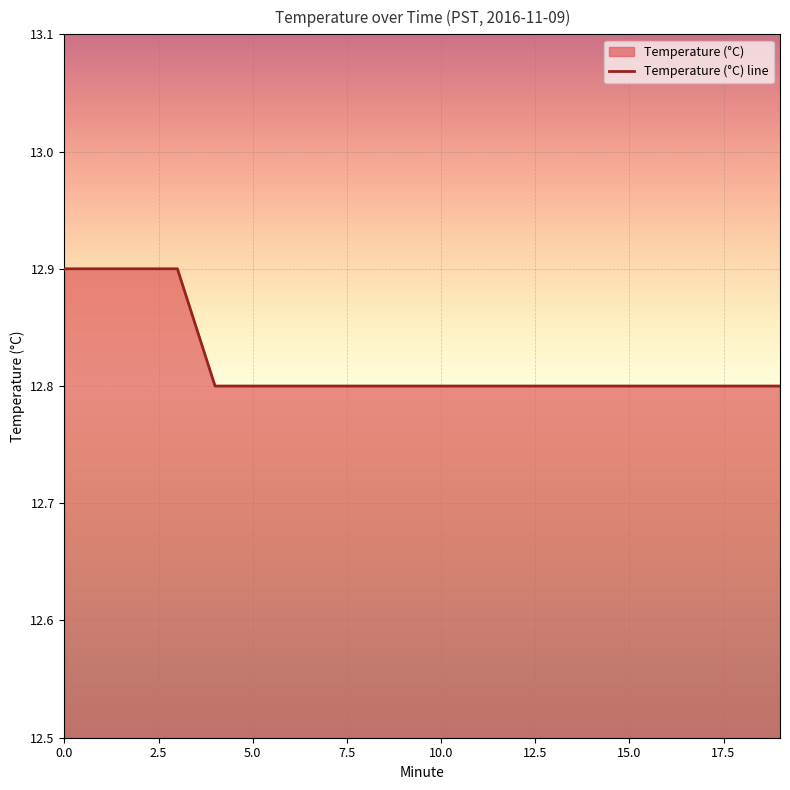

How many lines are shown in the chart?

1